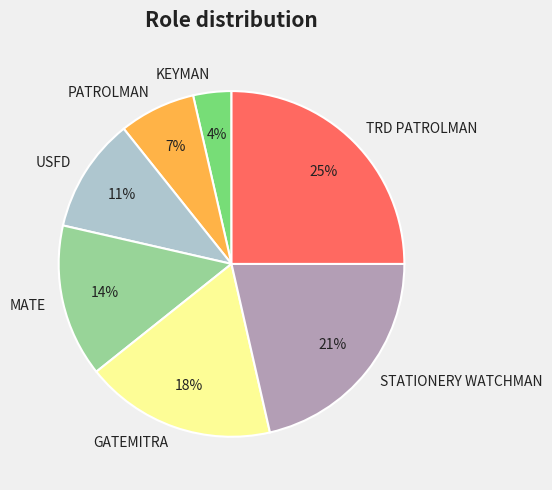

To the nearest percent, what is the difference between the largest and smallest slice percentages?

21%